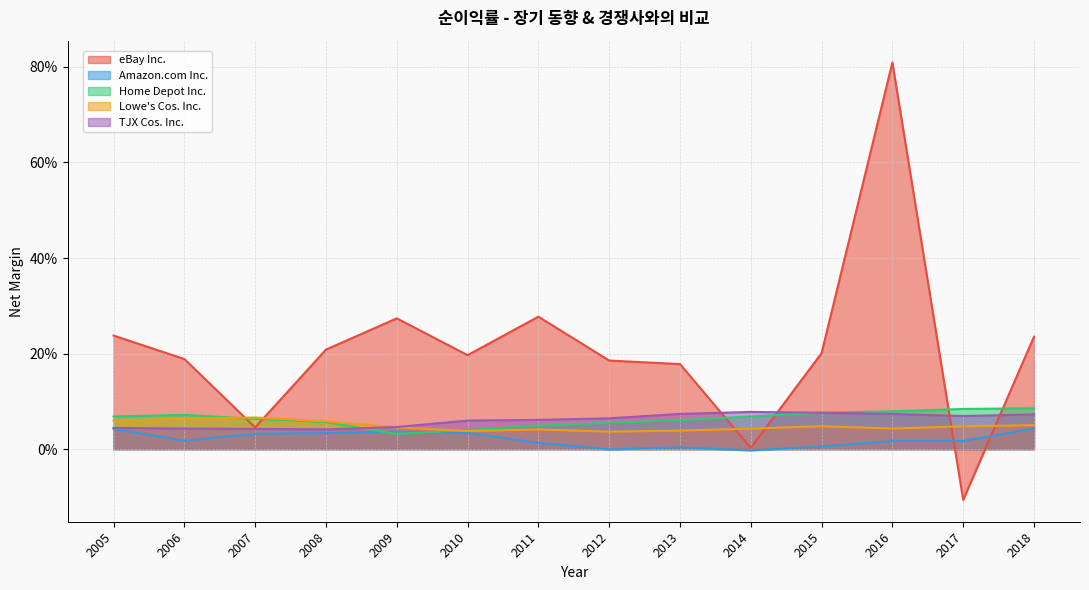

How many interior local peaks does the Amazon.com Inc. series have?

3